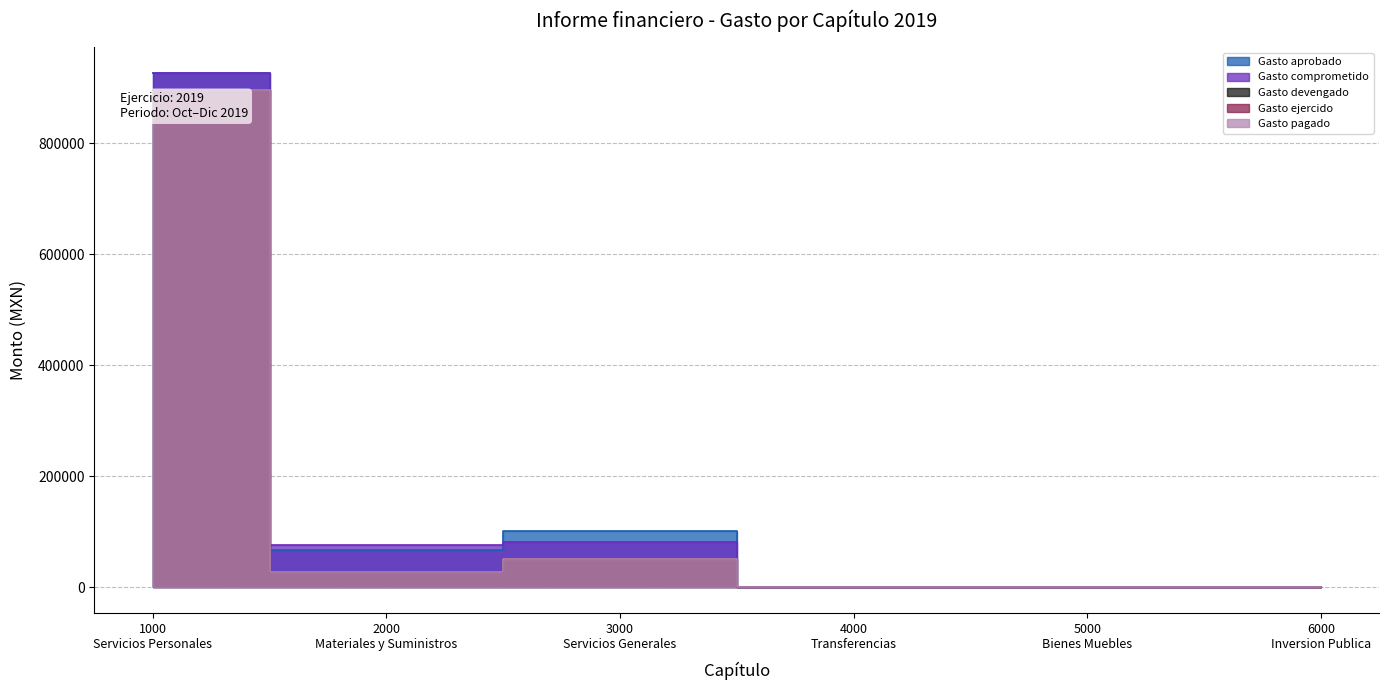

Is it true that Gasto aprobado equals -588428.1 at 5000 Bienes Muebles?

False